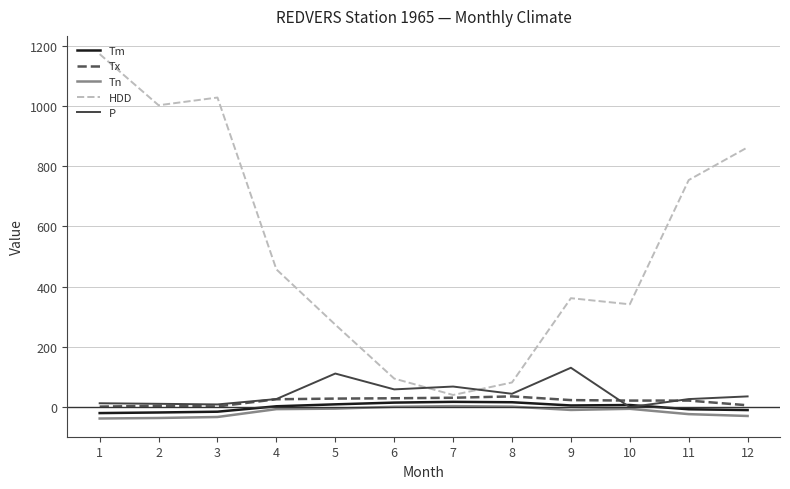

Which series changed the most between 2 and 10?

HDD